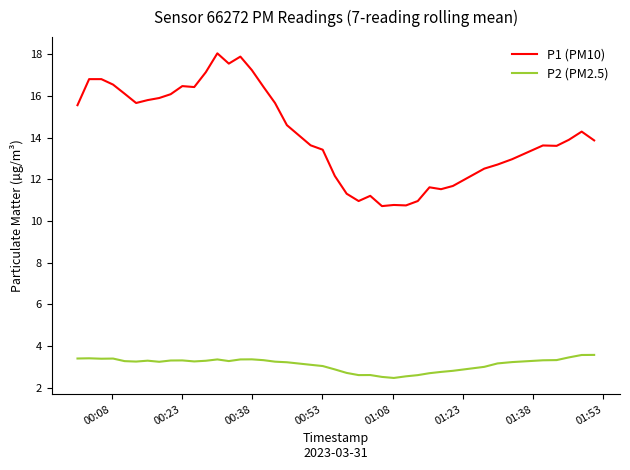

Which series has the largest total across all categories?

P1 (PM10)